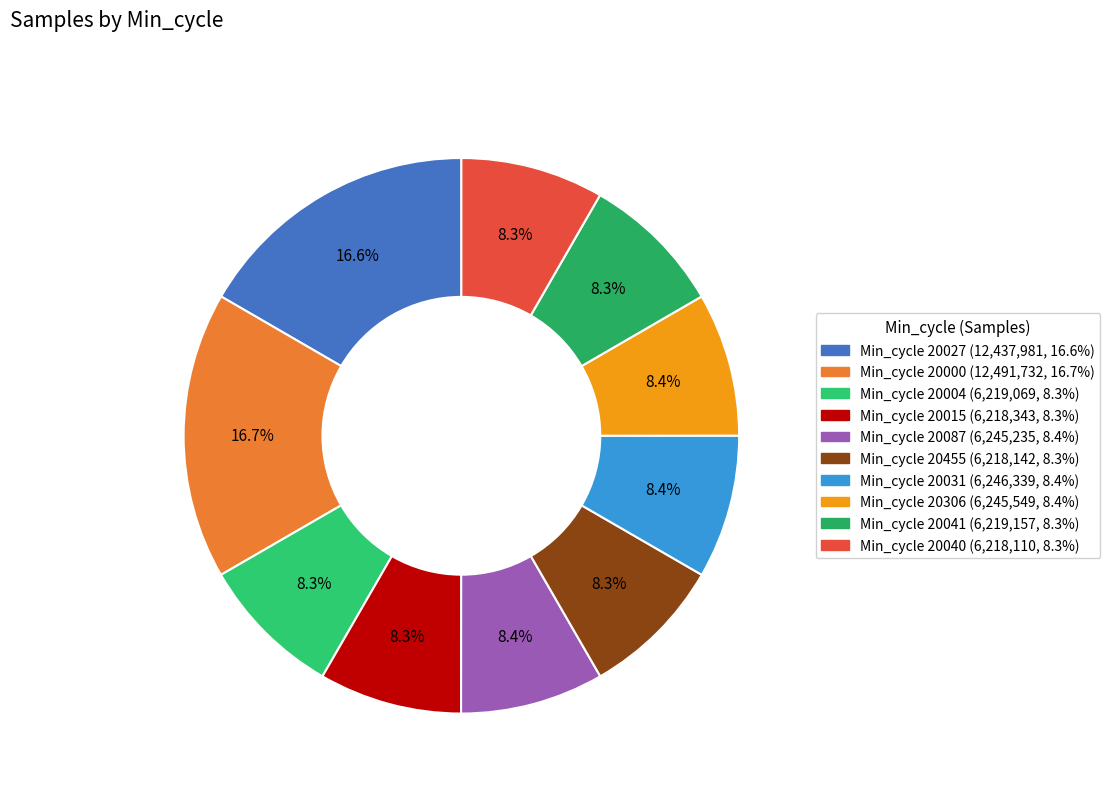

Is there any slice that represents more than half of the pie?

No